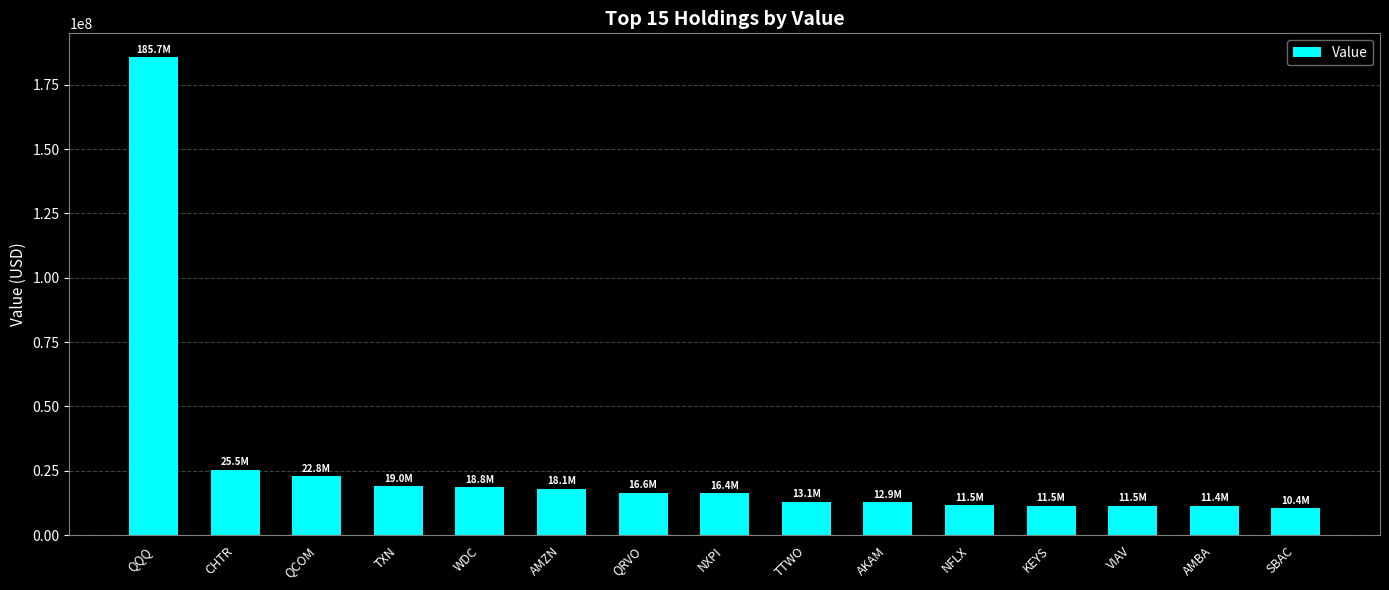

Is it true that the value at QCOM is 22803000?

True